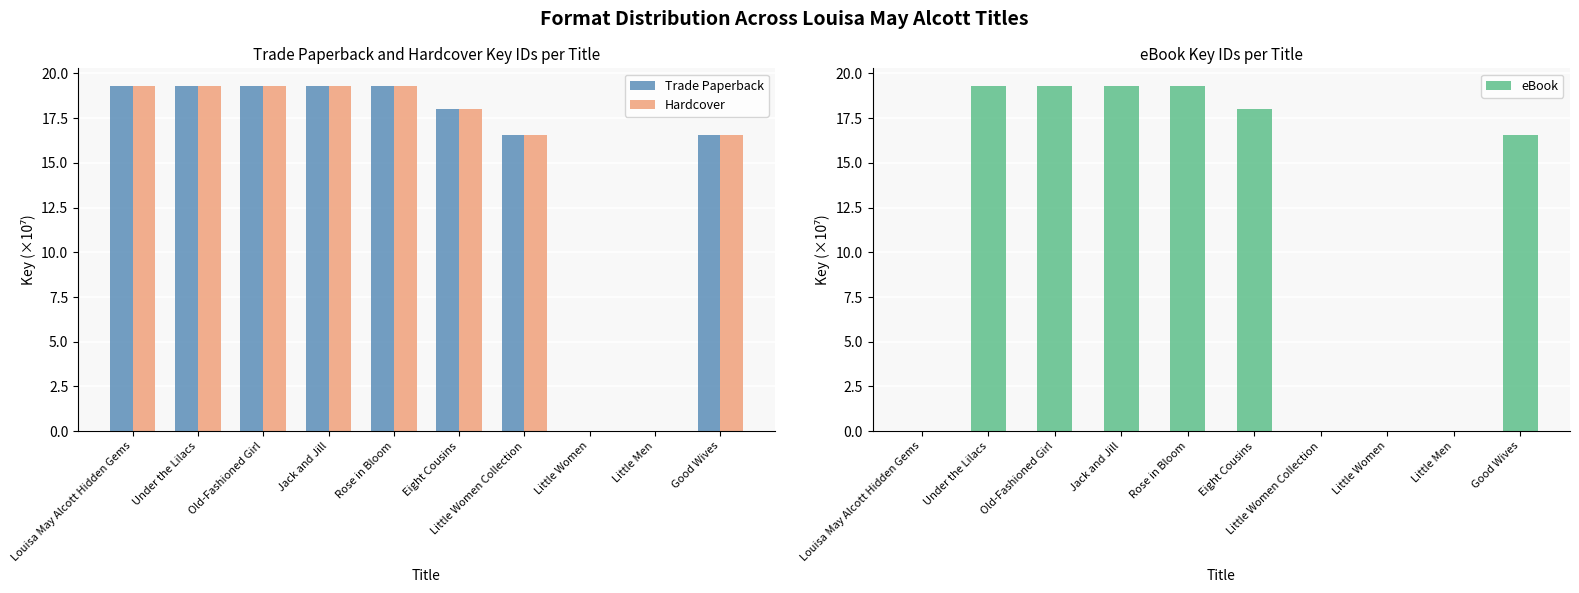

True or false: Trade Paperback has a value of 4.0 at Under the Lilacs.

False